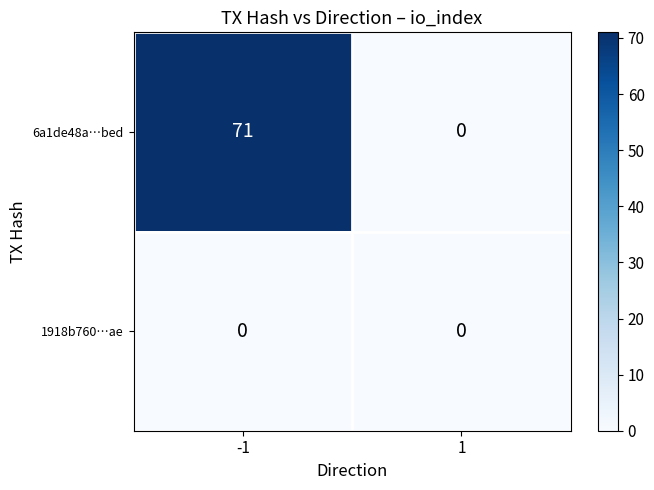

Reading left to right, extract all data points from this chart.

6a1de48a…bed: -1=71	1=0
1918b760…ae: -1=0	1=0